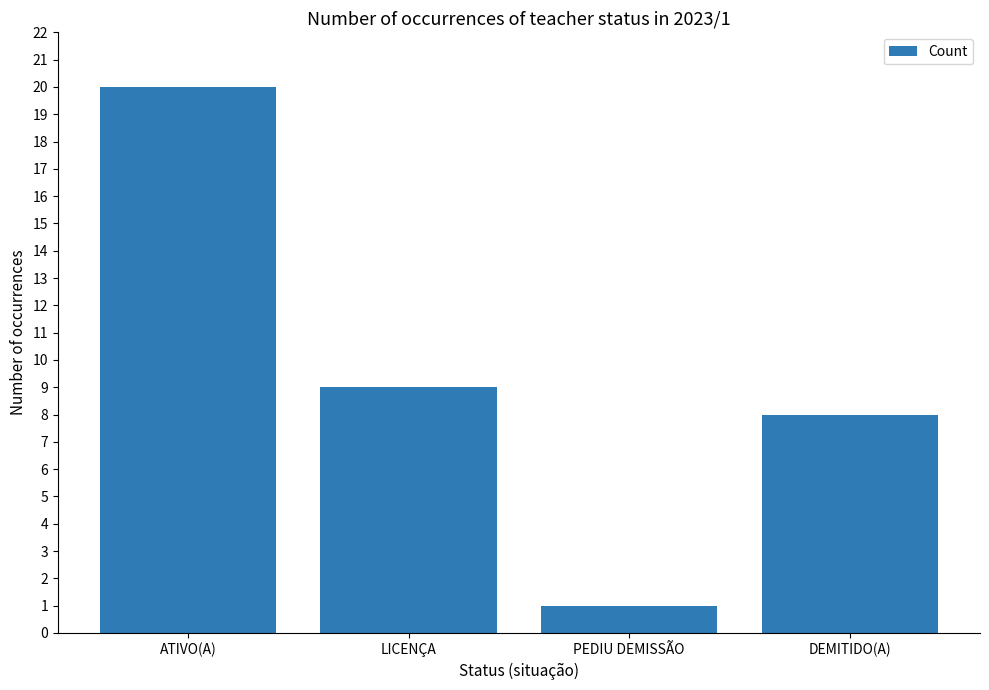

Reading right to left, transcribe all the data shown in this chart.

DEMITIDO(A)=8	PEDIU DEMISSÃO=1	LICENÇA=9	ATIVO(A)=20